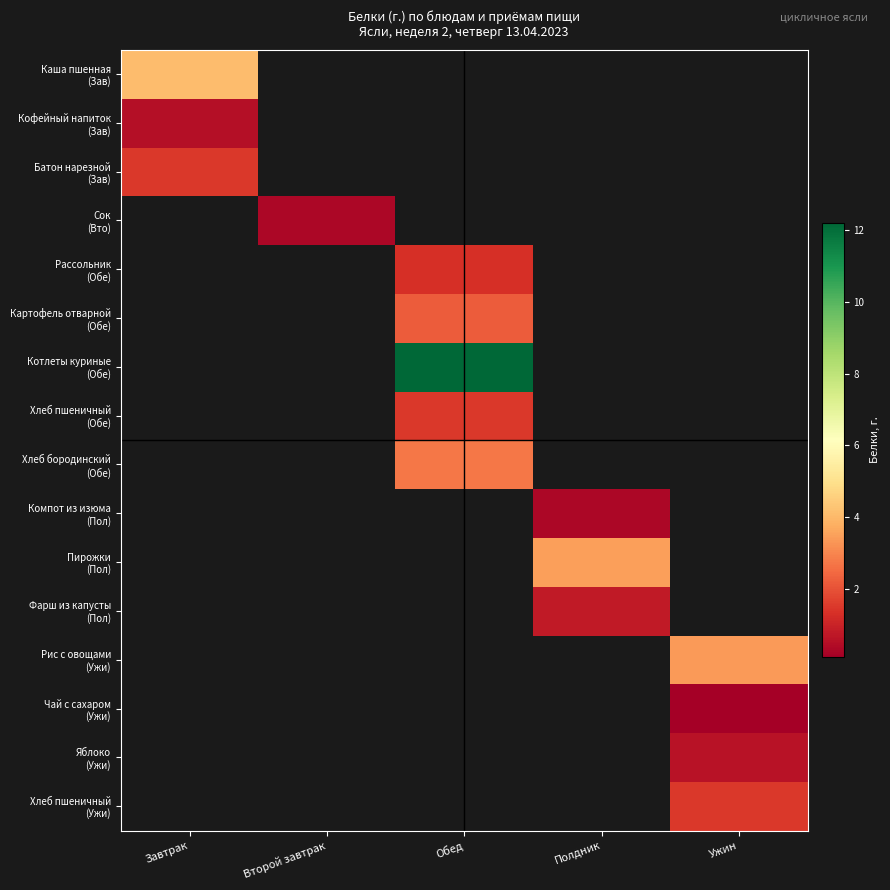

How many series are shown in this chart?

16